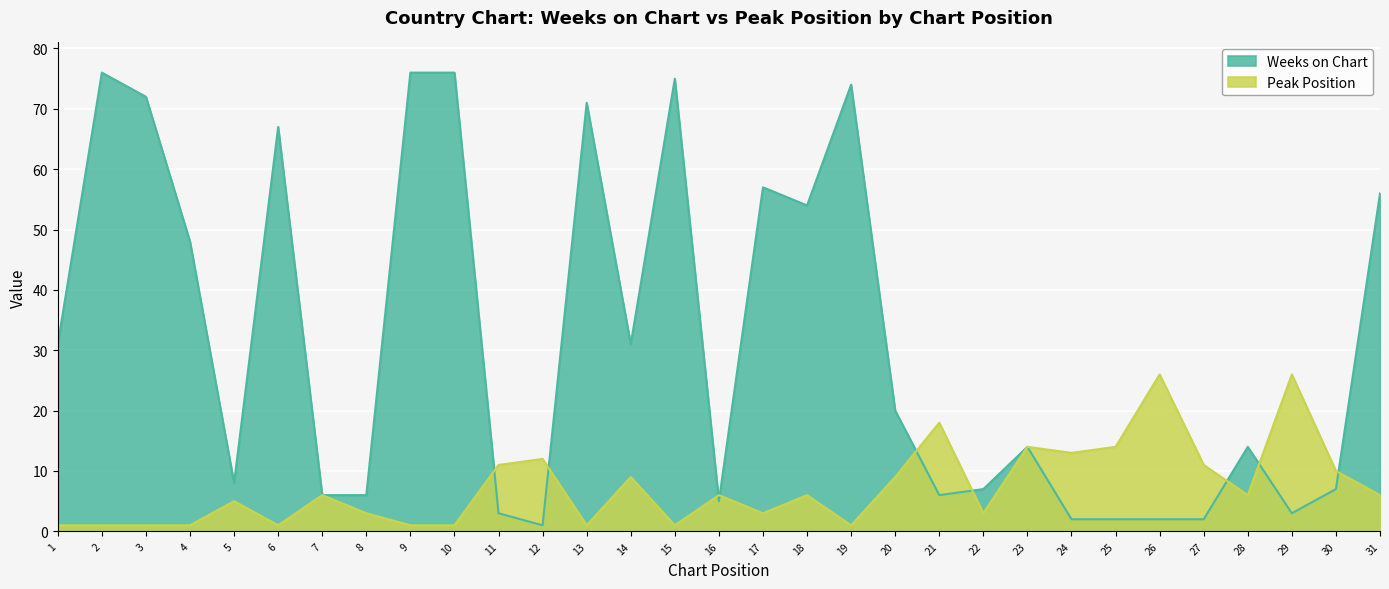

What are all the series names shown in the legend?

Weeks on Chart, Peak Position